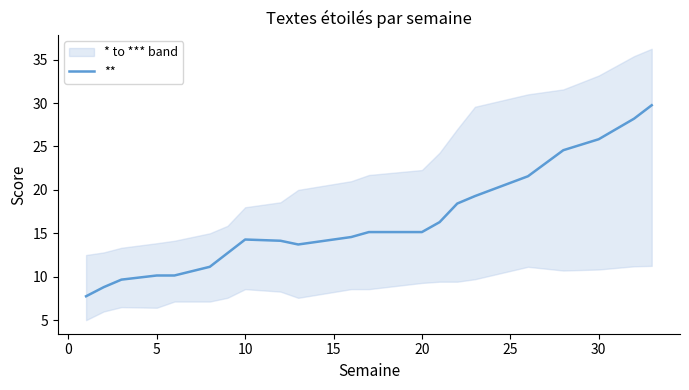

What is the maximum value shown in the chart?

29.8